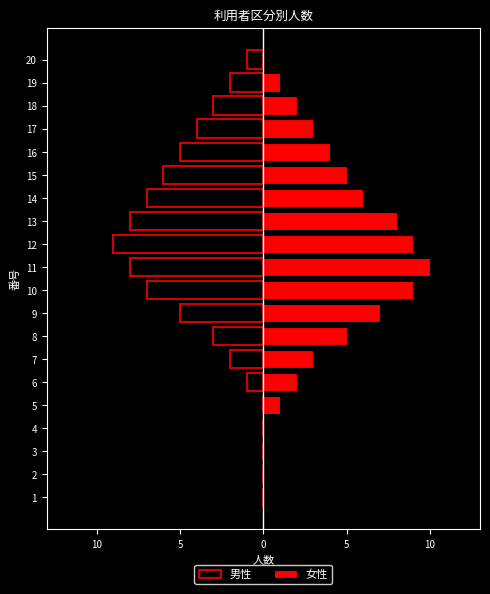

Between 3 and 20, which series saw the biggest shift?

男性